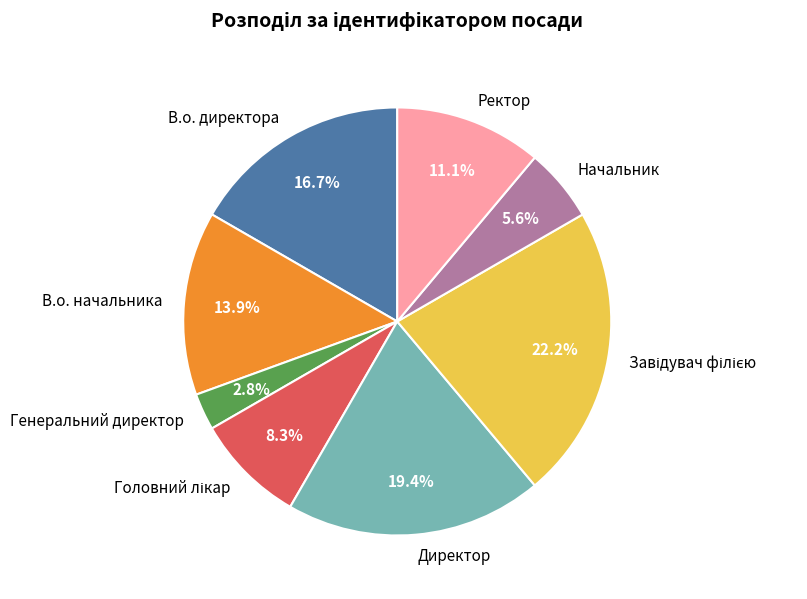

Which has a higher value, Генеральний директор or Начальник?

Начальник